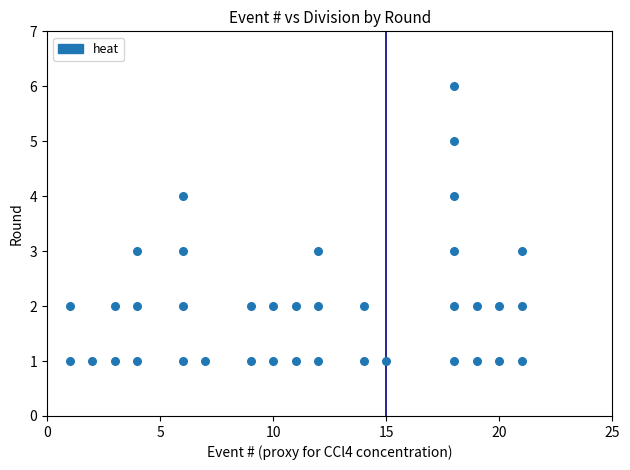

What is the range of Y values (max minus min)?

5